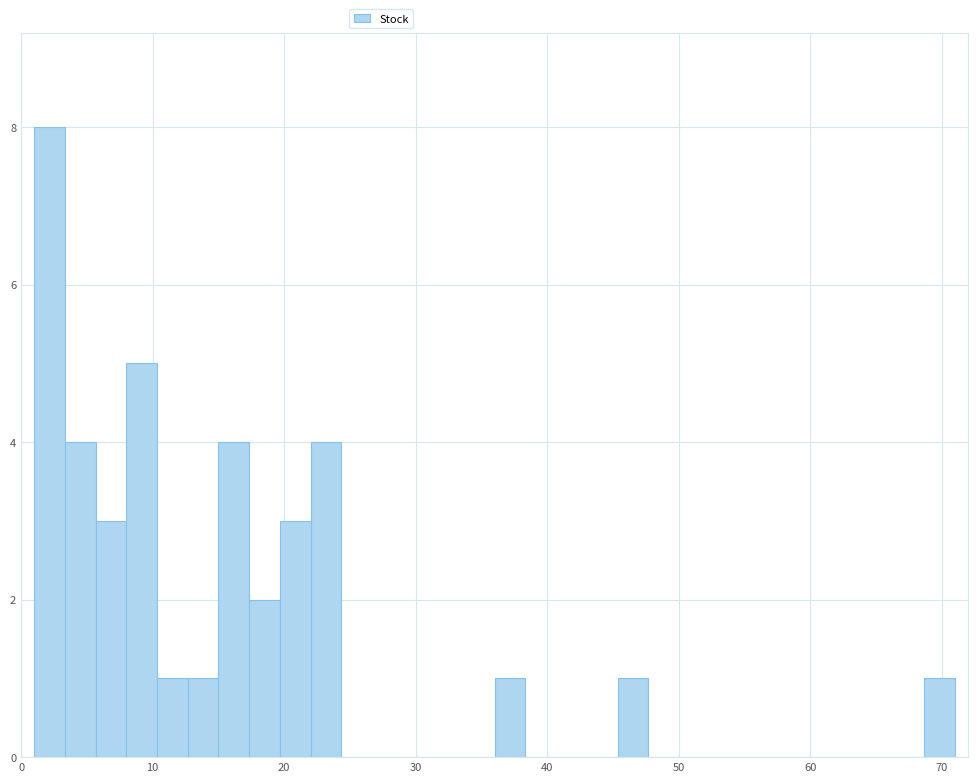

Around what value on the x-axis is the tallest bar? Give the approximate position of its centre, as read against the axis.

2